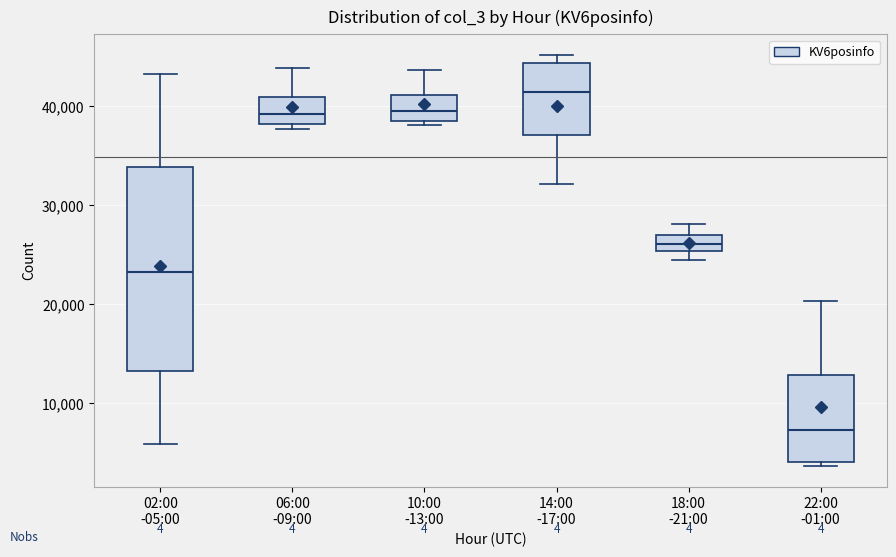

Which box has the lowest median line?

22:00 -01:00